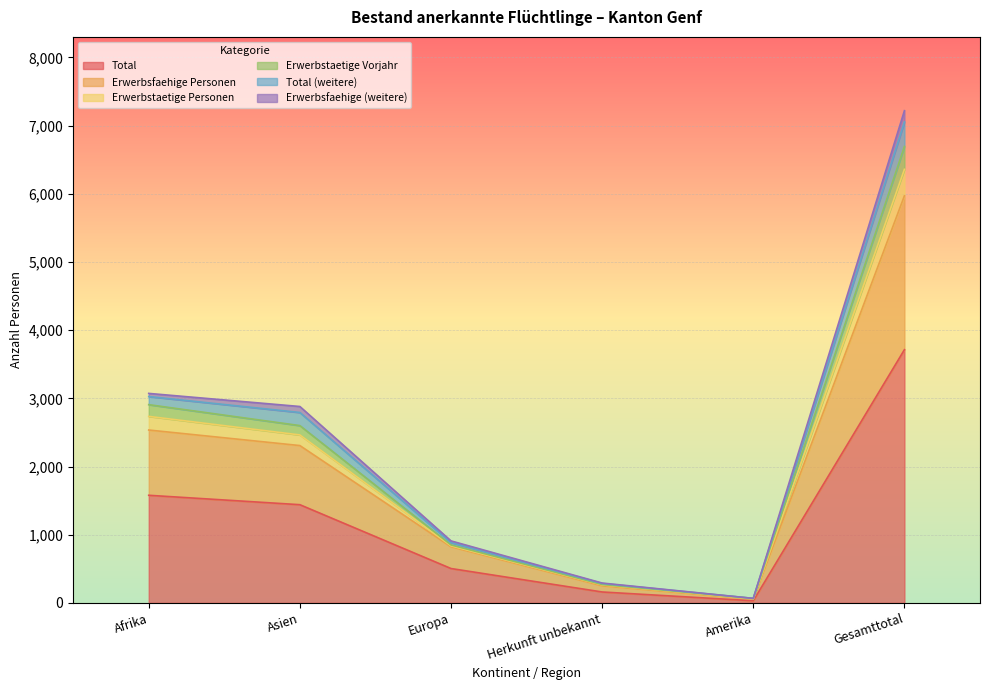

Does the chart display data point markers on the line(s)?

No